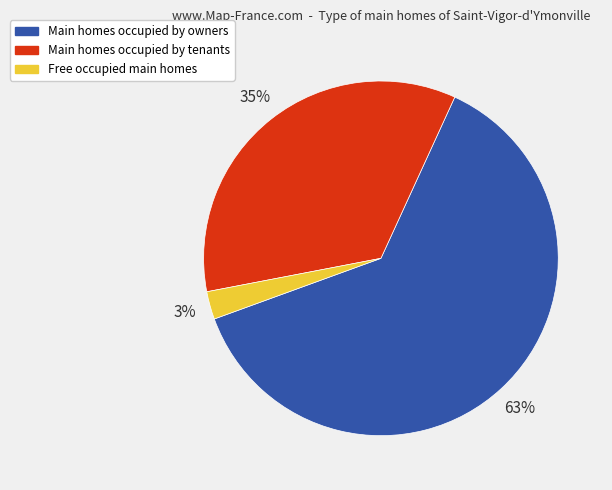

Is there a majority slice in this chart?

Yes